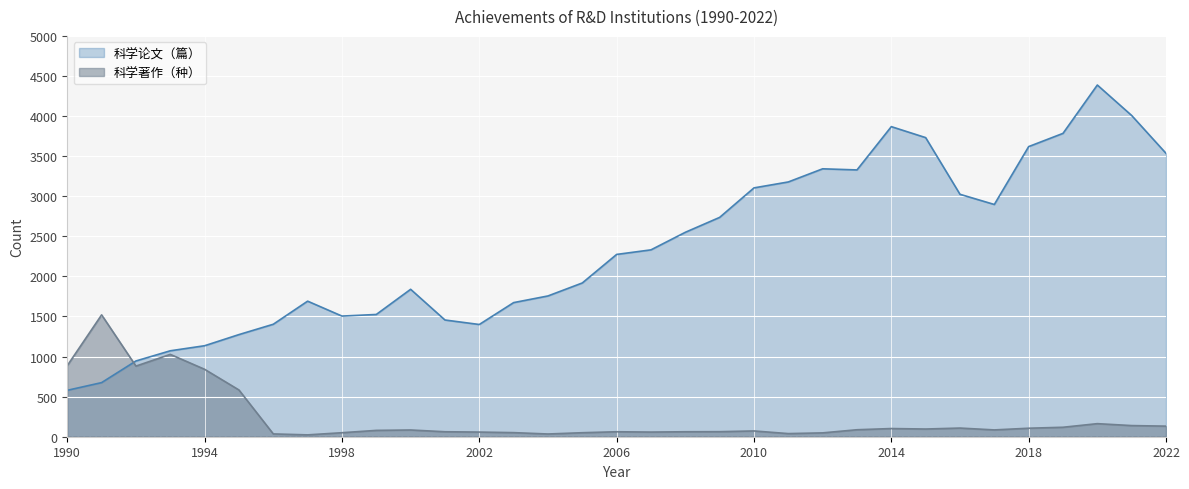

Which series has the largest range (max minus min)?

科学论文（篇）